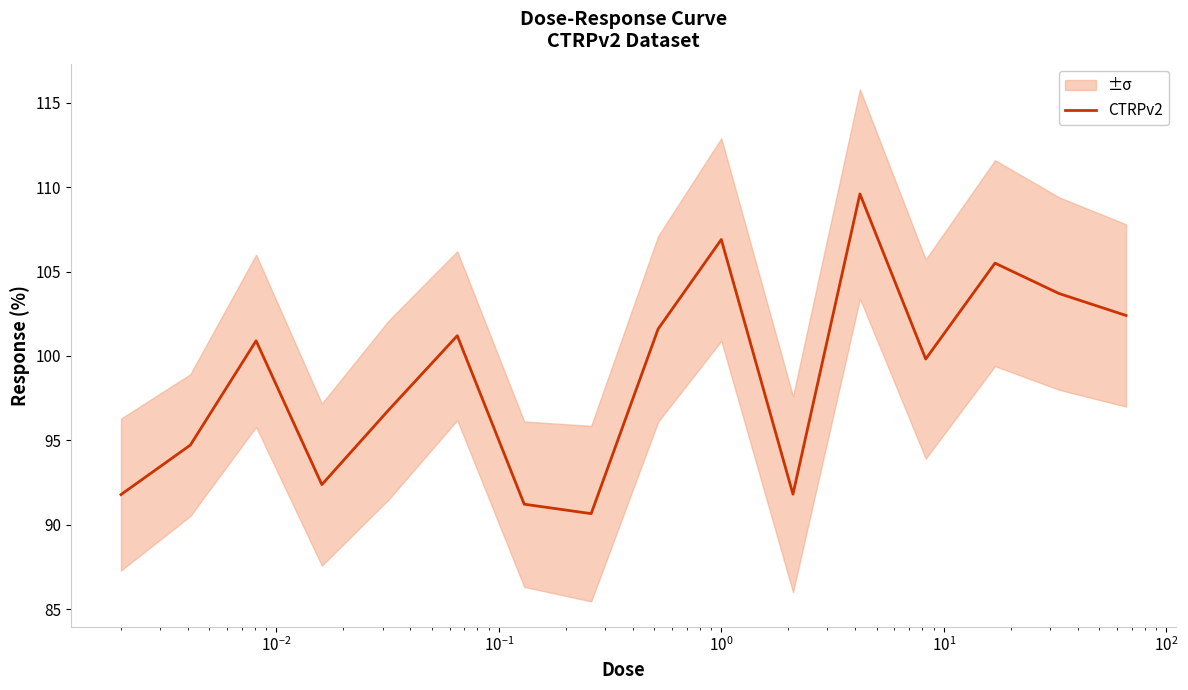

How many points are higher than both their immediate neighbors (excluding endpoints)?

5